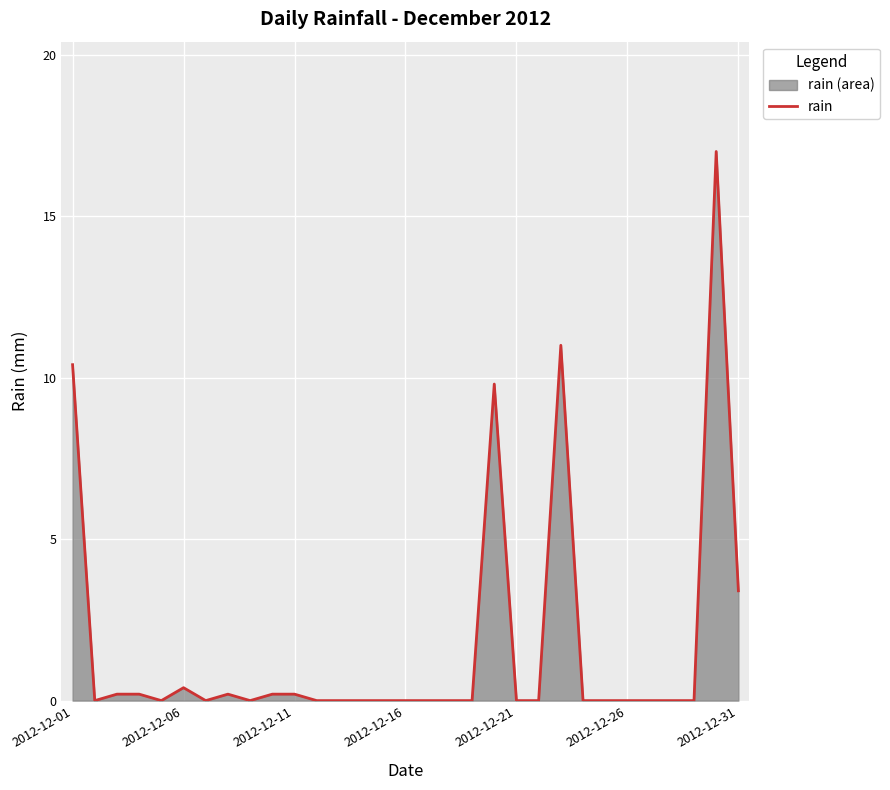

True or false: the data has more than 2 interior local peaks.

True